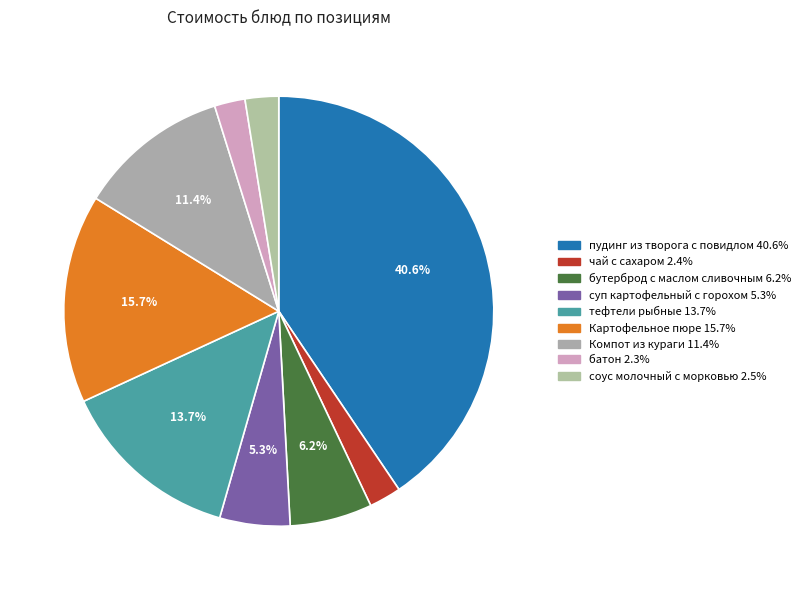

How many segments does this pie chart have?

9